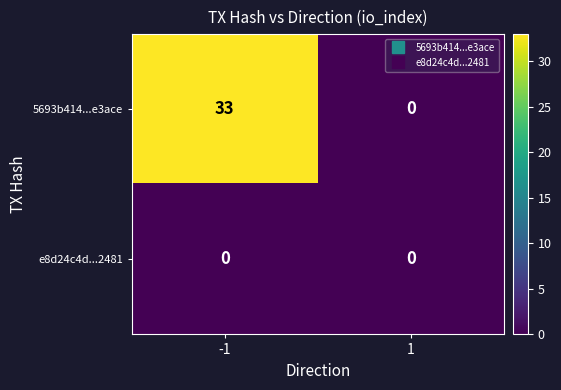

What is the greatest value displayed?

33